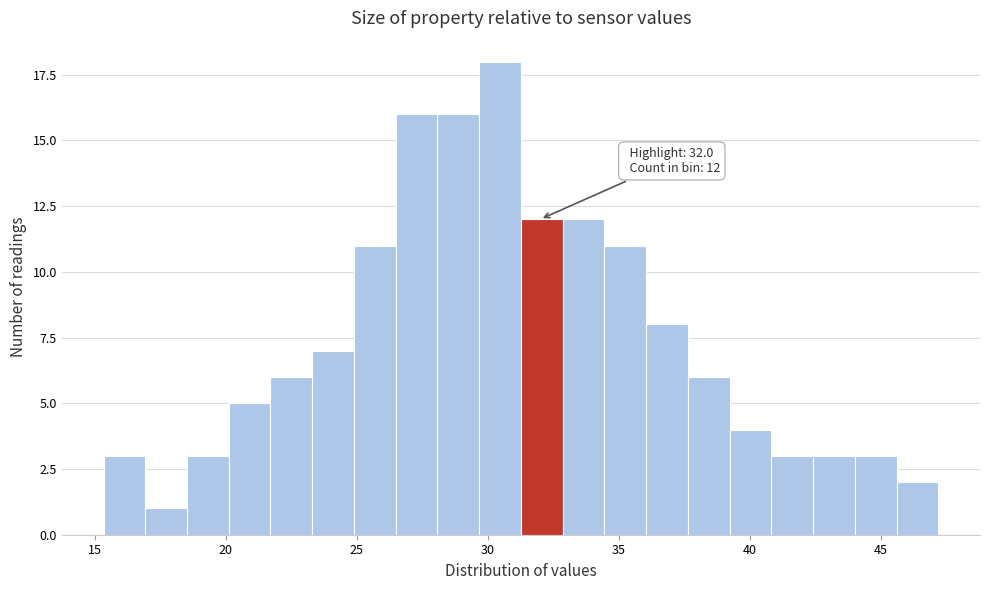

Around what value on the x-axis is the tallest bar? Give the approximate position of its centre, as read against the axis.

30.5